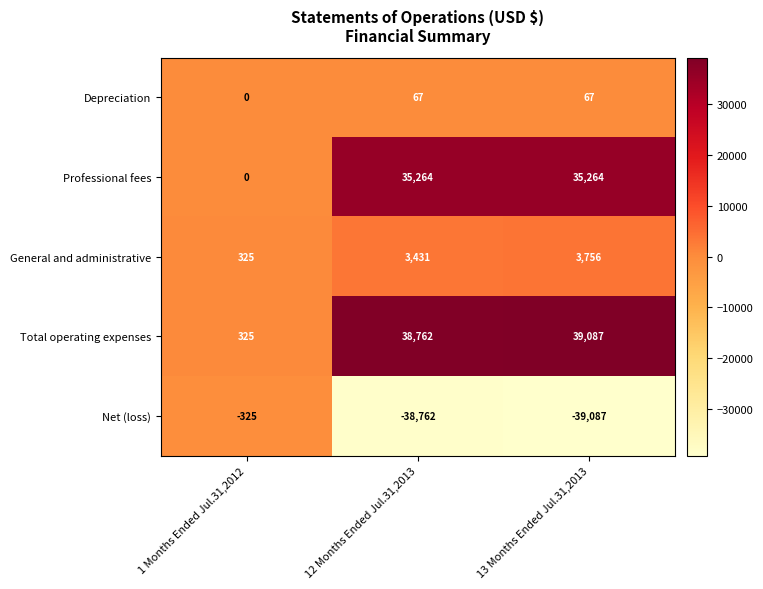

What is the sum of all Depreciation values?

134